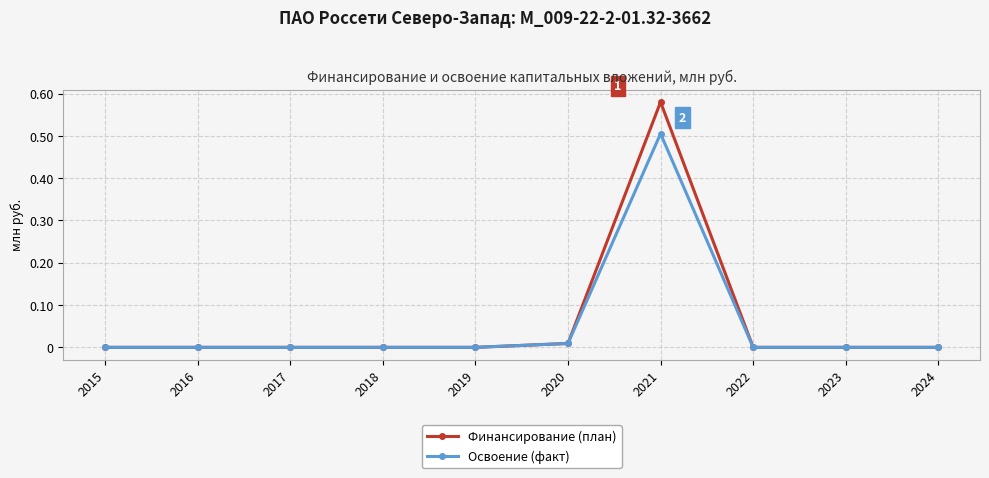

At which category is the sum across all series the highest?

2021